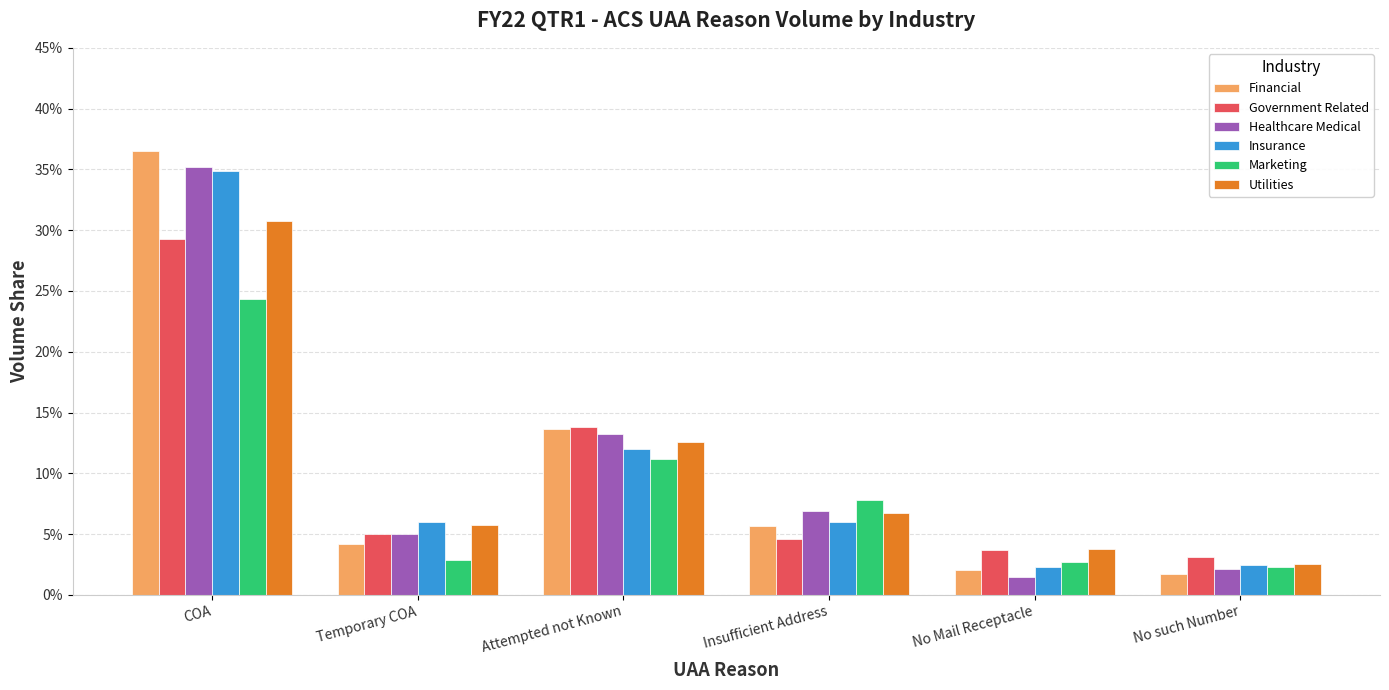

The Marketing series shows 0.0 at Temporary COA. True or false?

False